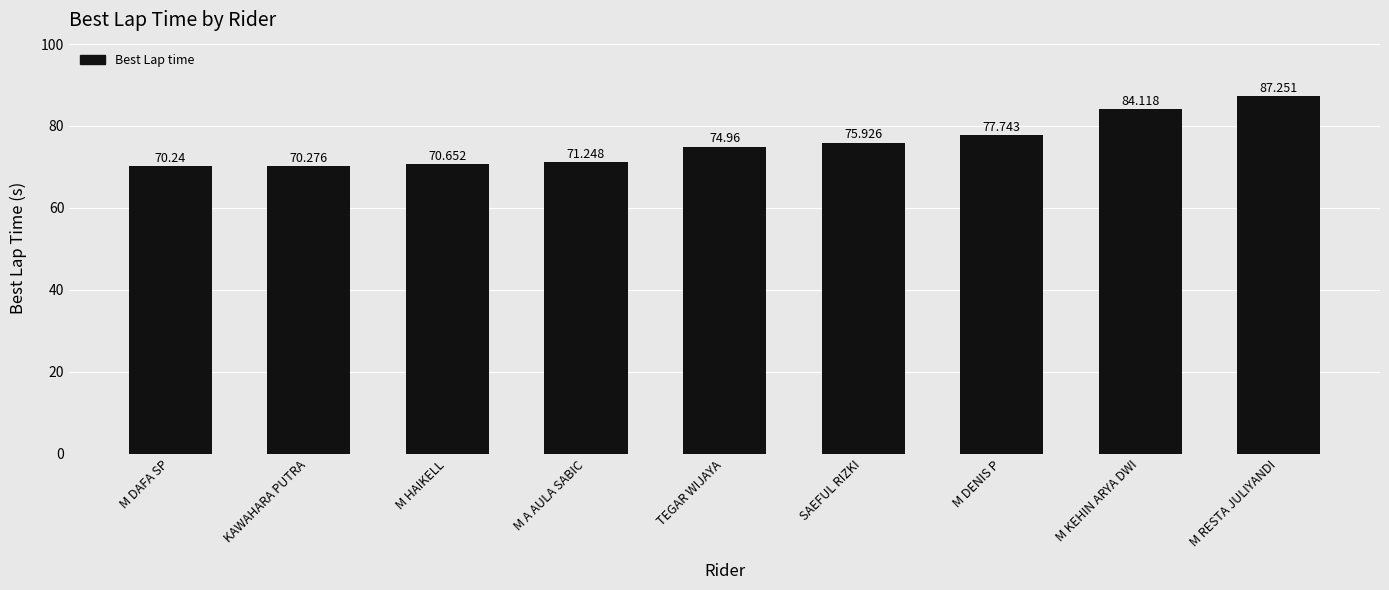

What position from the left is SAEFUL RIZKI?

6